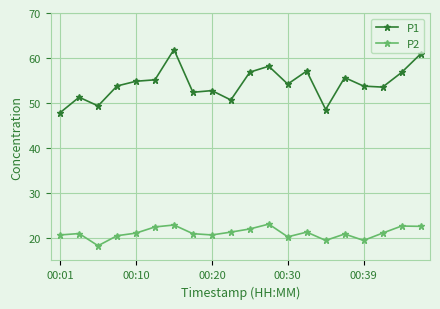

Which series has the largest range (max minus min)?

P1